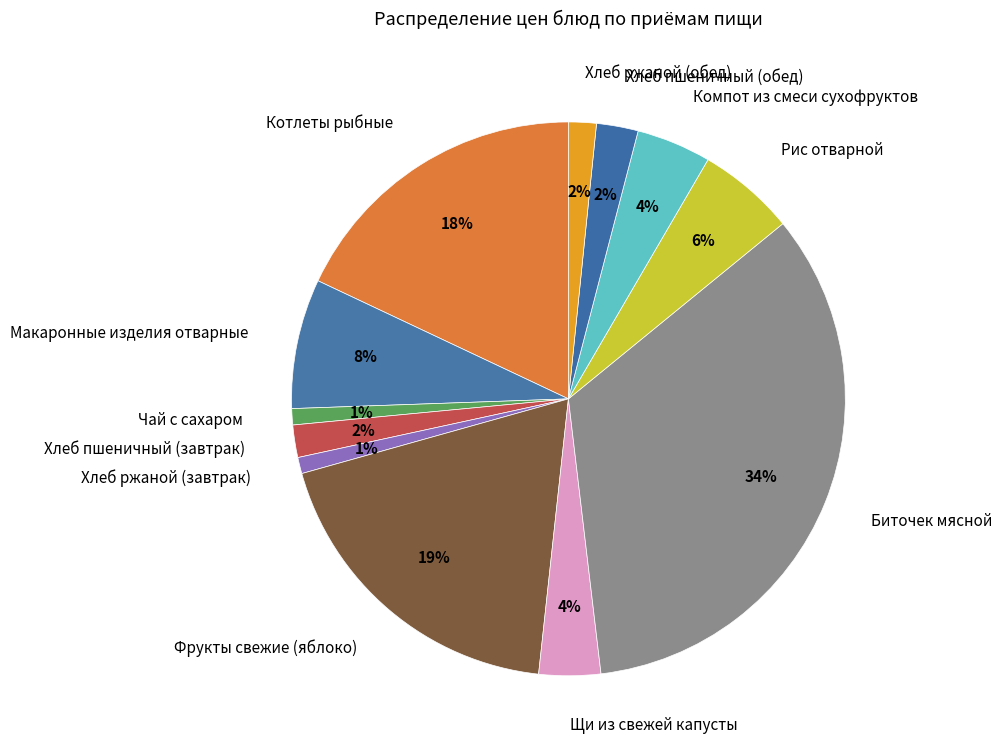

The Компот из смеси сухофруктов slice represents 4% of the pie. True or false?

True